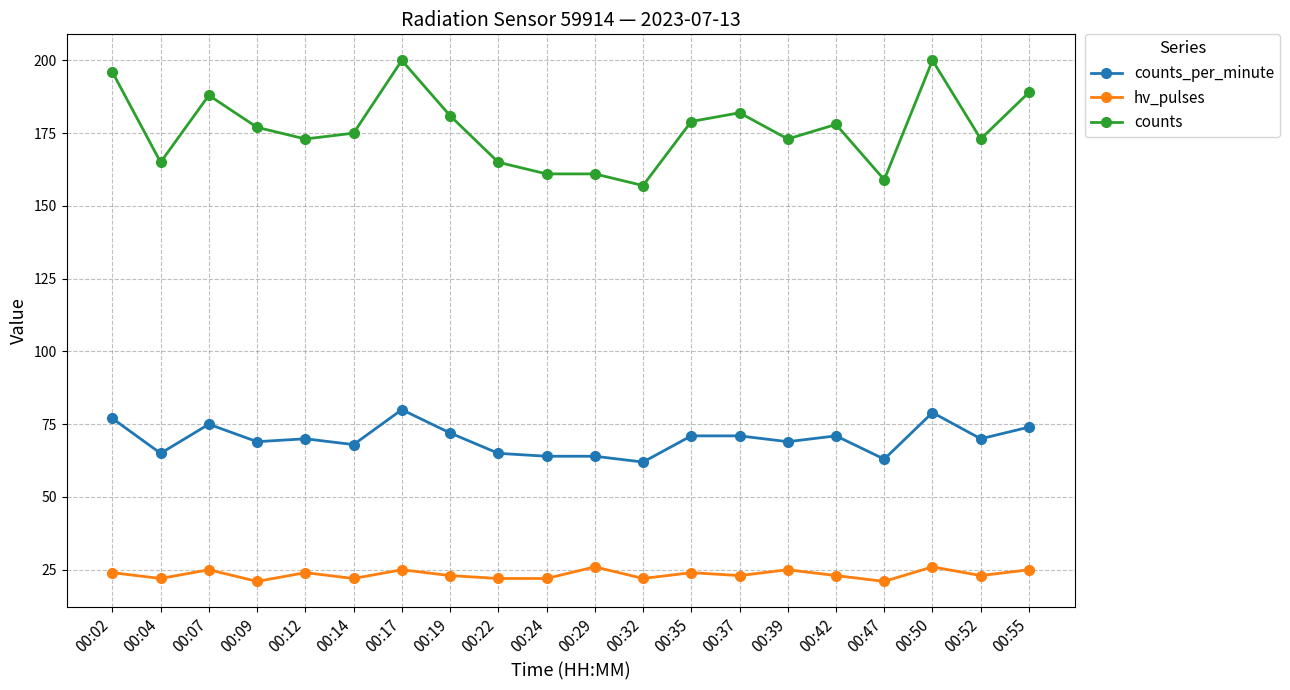

Rank the series by their average value, from lowest to highest.

hv_pulses, counts_per_minute, counts